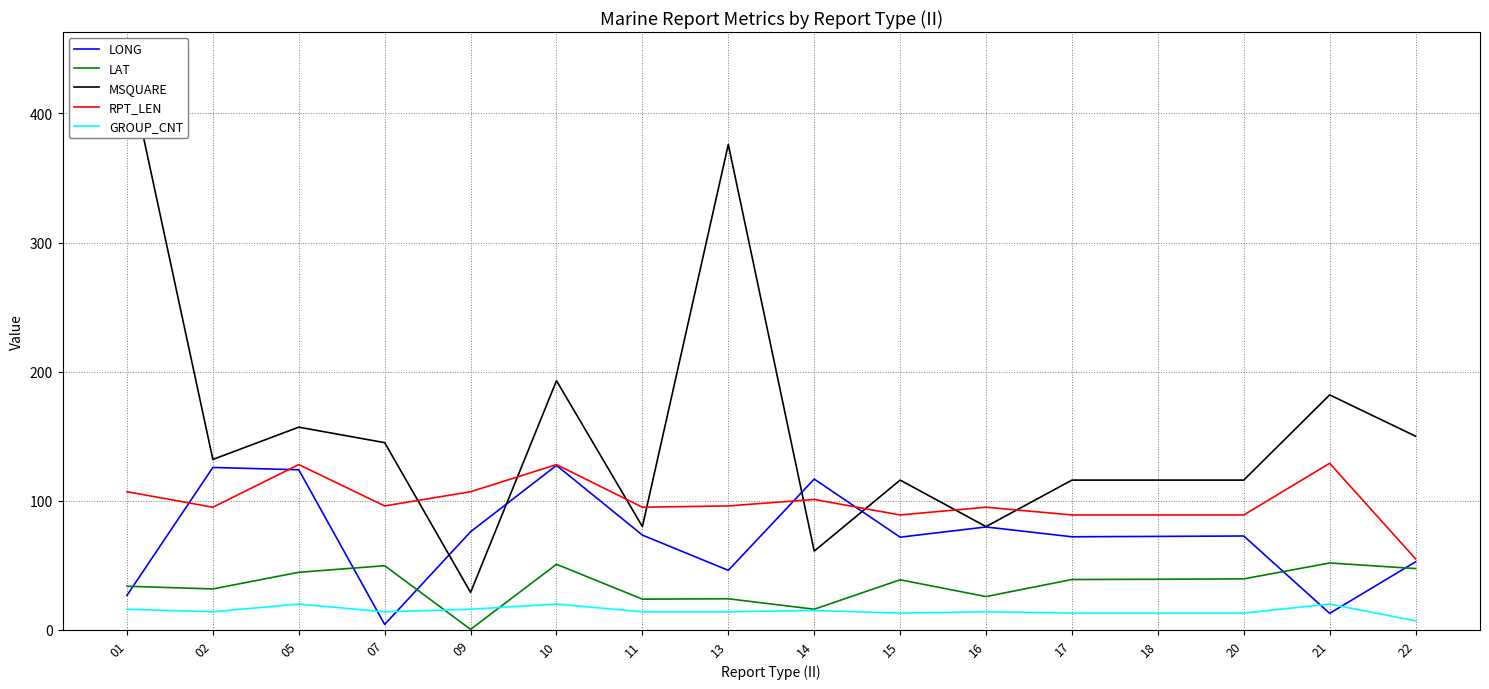

Where is the first local maximum for LAT?

07